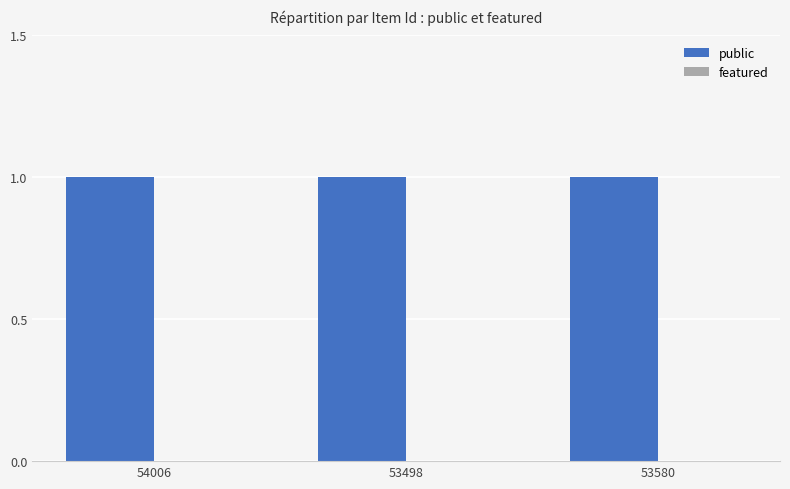

What position from the right is 53580?

1